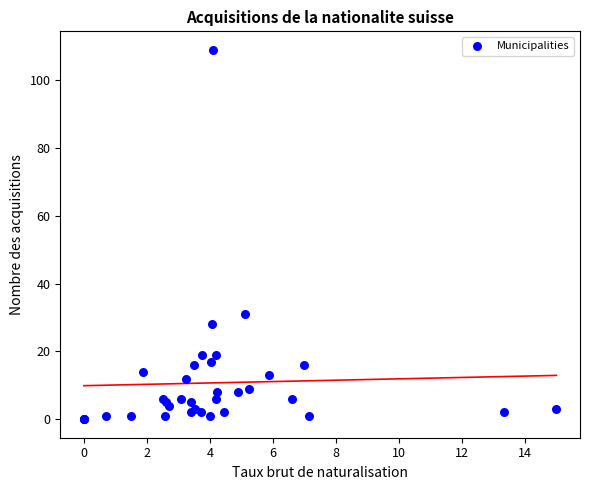

What Y value in the scatter plot is closest to 54?

31